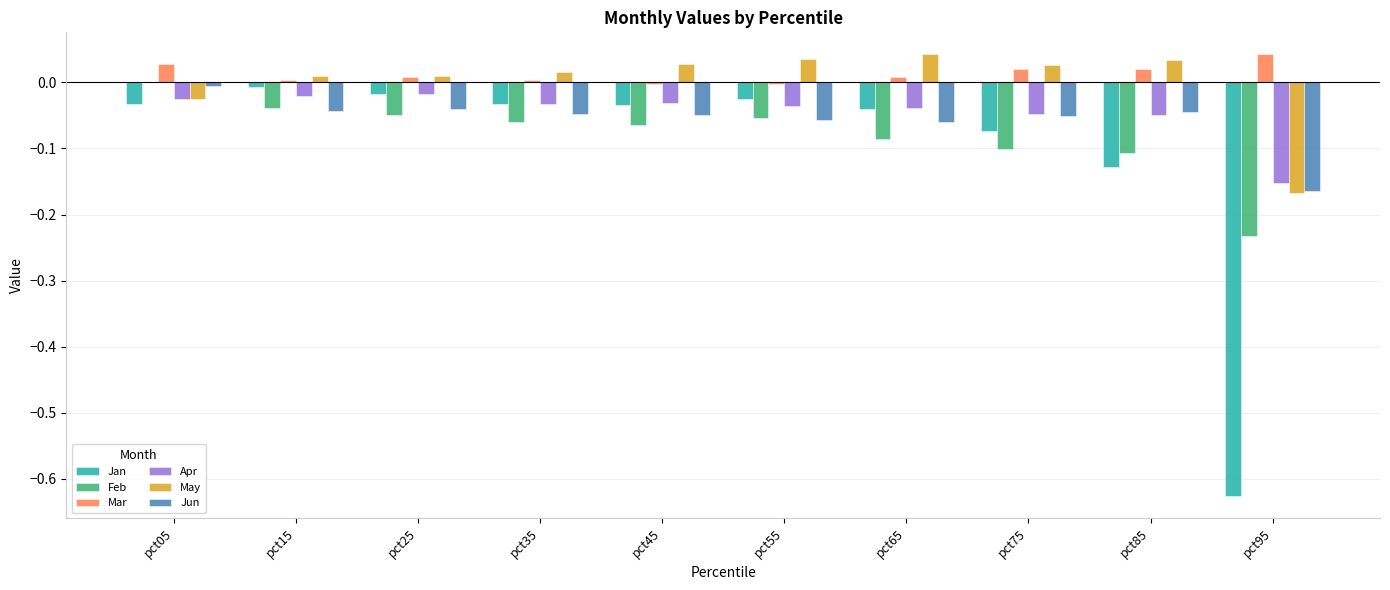

What is the spread (max minus min) of values at pct85?

0.2